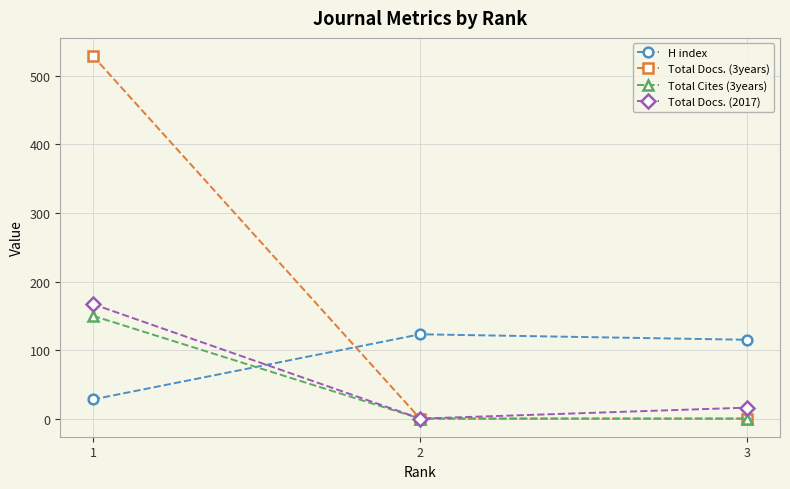

What is the difference between the highest and lowest values at 2?

123